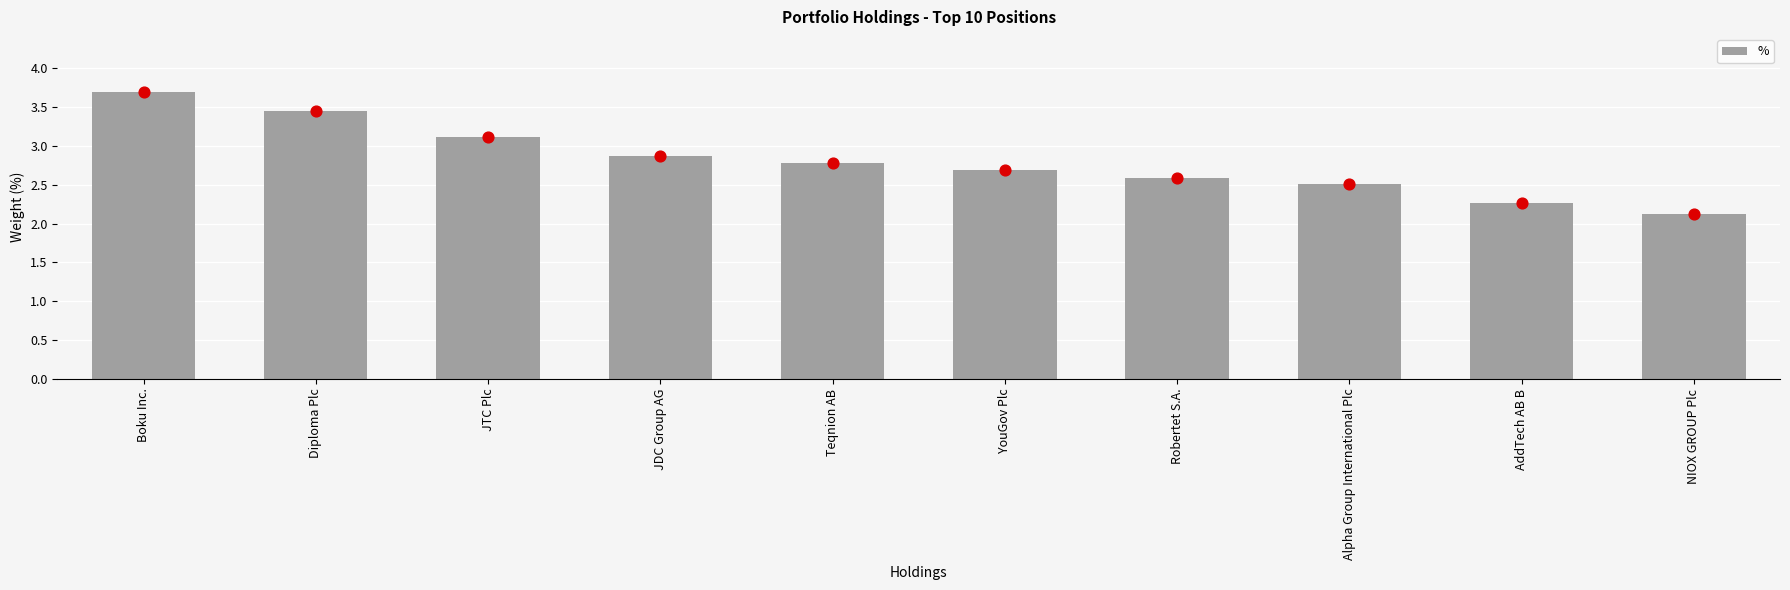

Which has a higher value, Robertet S.A. or Boku Inc.?

Boku Inc.